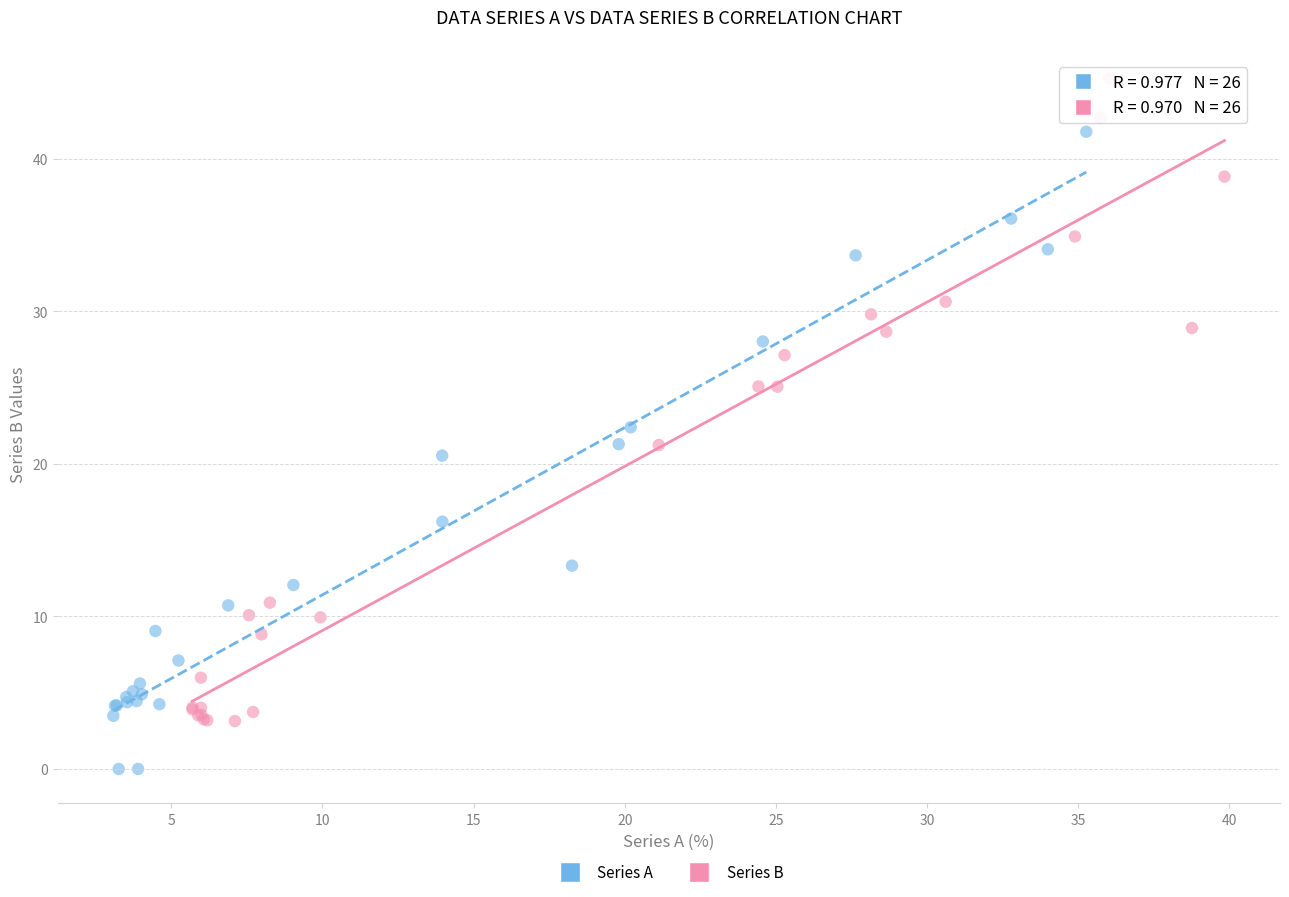

Which series reaches the maximum Y coordinate?

Series B